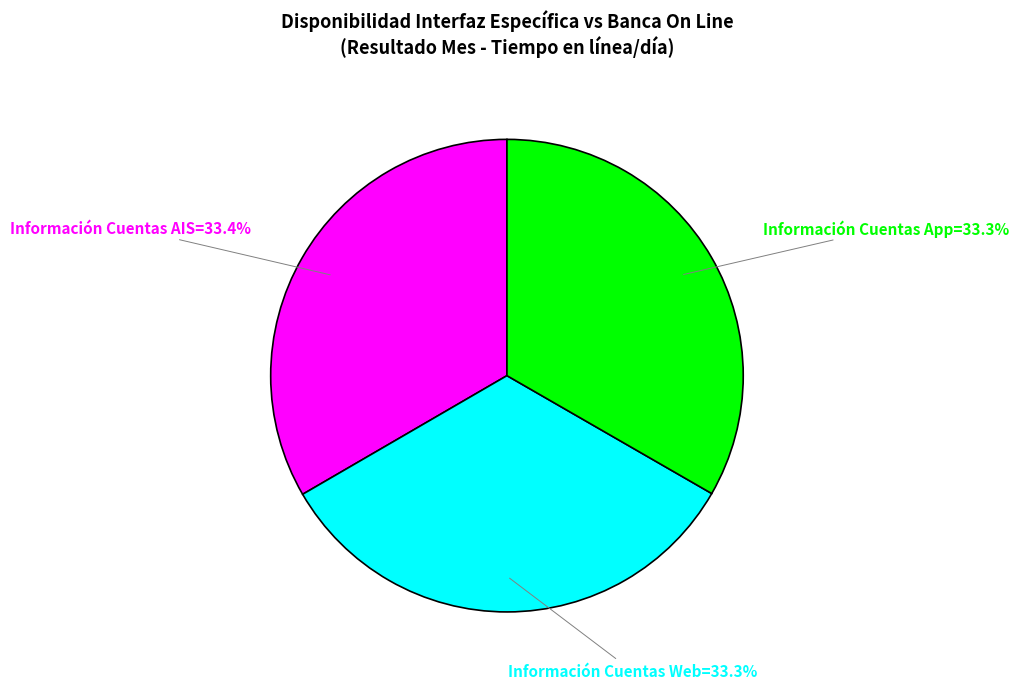

Does any single category account for the majority?

No